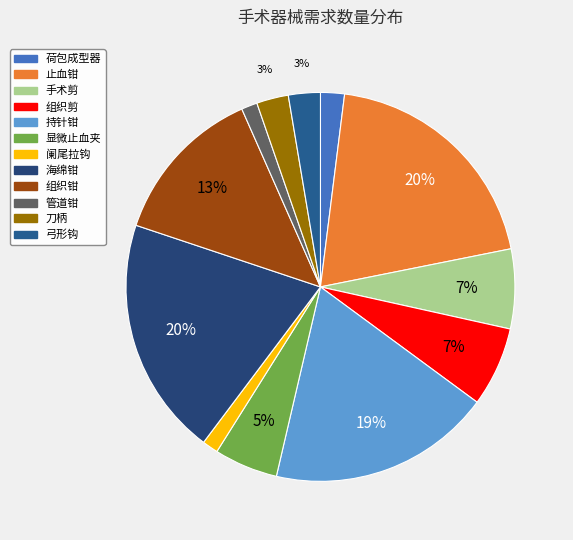

How many segments does this pie chart have?

12